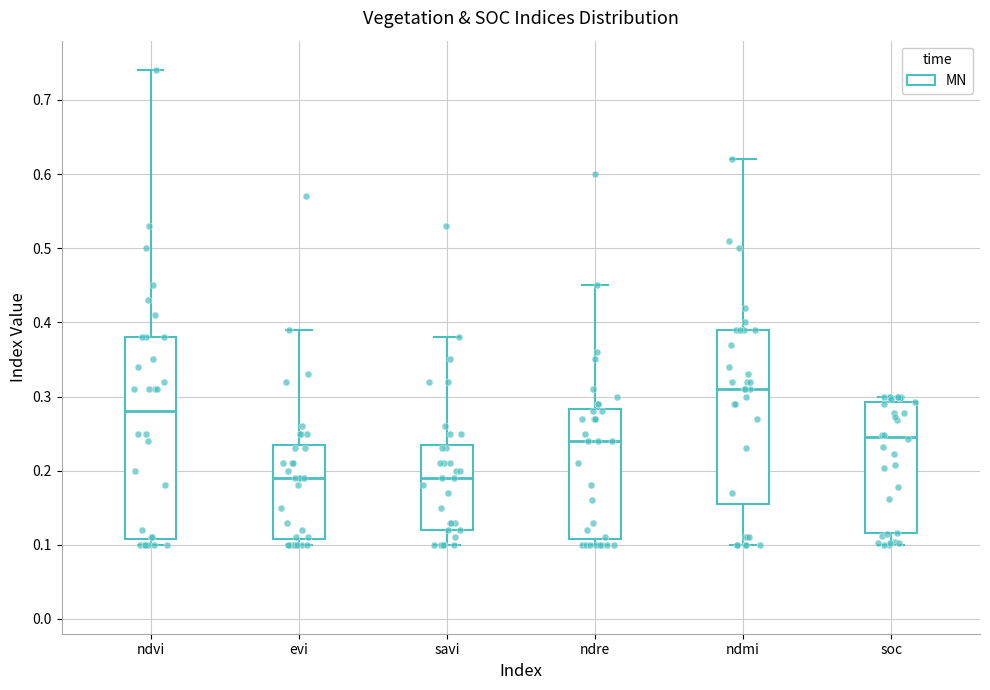

Reading left to right, transcribe this box plot: for each box, give where its median line is, the range the box spans, and where its two whiskers end, as read against the y-axis. The values are not printed on the chart, so give them approximately, as read against the axis.

ndvi: median 0.28, box 0.11 to 0.38, whiskers 0.10 to 0.74
evi: median 0.19, box 0.11 to 0.24, whiskers 0.10 to 0.39
savi: median 0.19, box 0.12 to 0.24, whiskers 0.10 to 0.38
ndre: median 0.24, box 0.11 to 0.28, whiskers 0.10 to 0.45
ndmi: median 0.31, box 0.16 to 0.39, whiskers 0.10 to 0.62
soc: median 0.25, box 0.12 to 0.29, whiskers 0.10 to 0.30